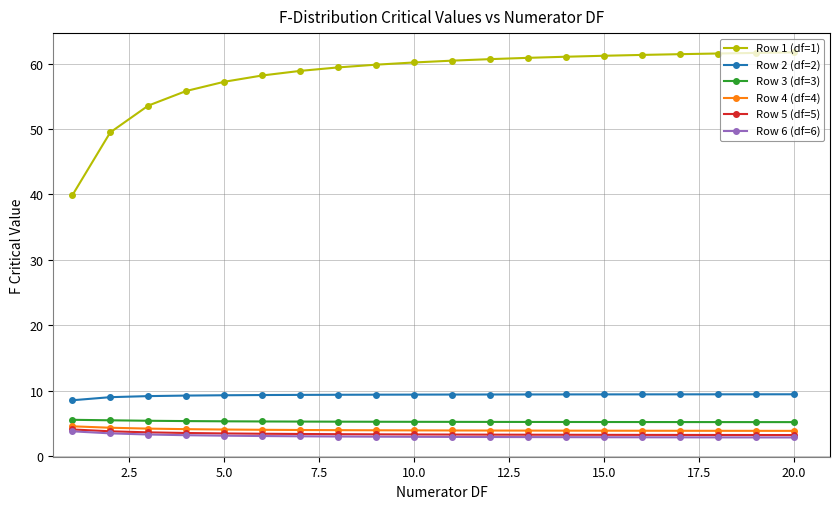

Which series has the largest range (max minus min)?

Row 1 (df=1)